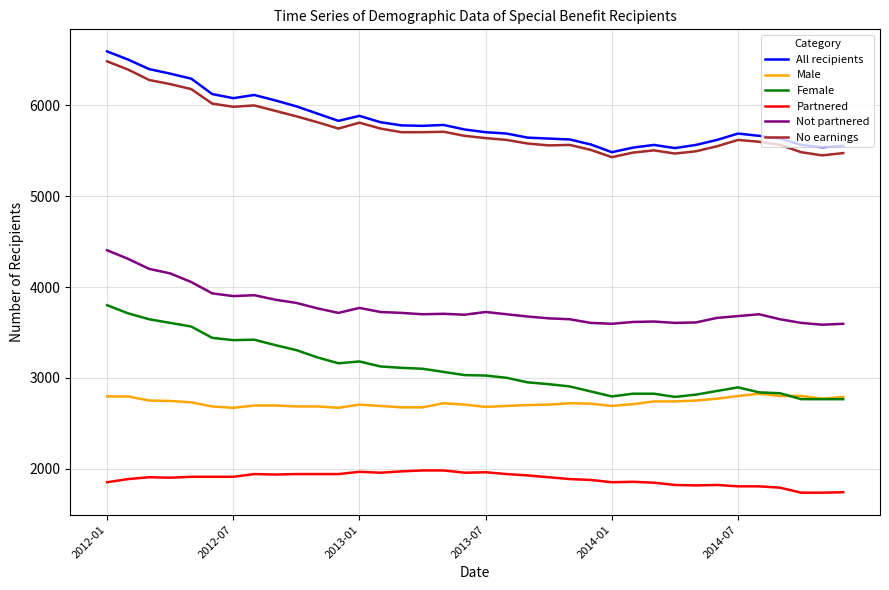

What is the maximum value shown in the chart?

6595